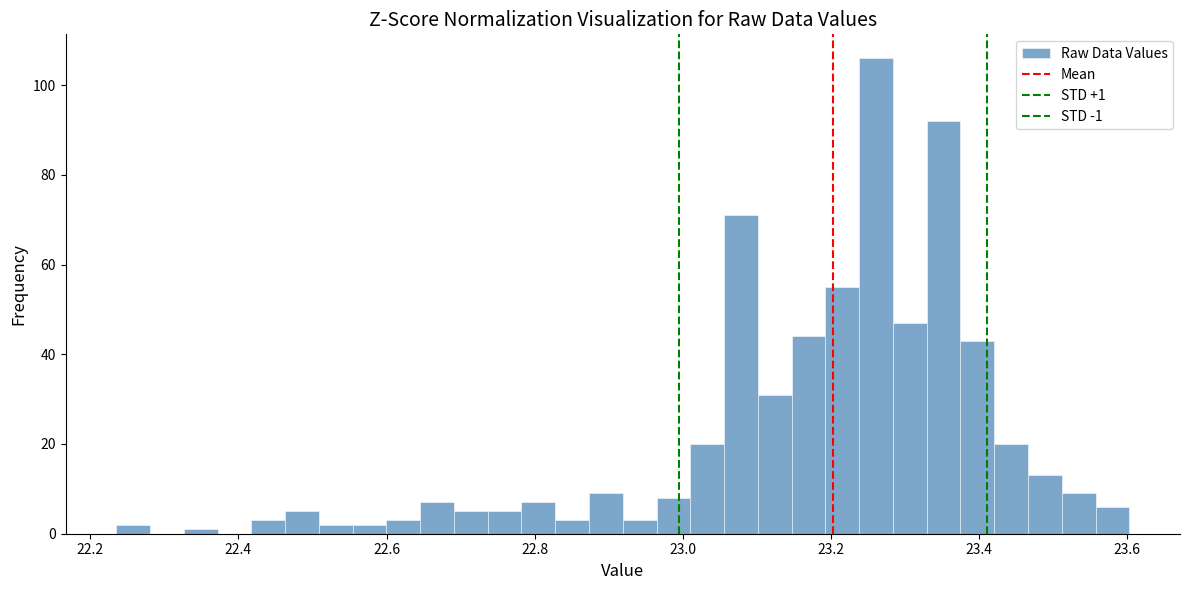

Around what value on the x-axis is the tallest bar? Give the approximate position of its centre, as read against the axis.

23.26